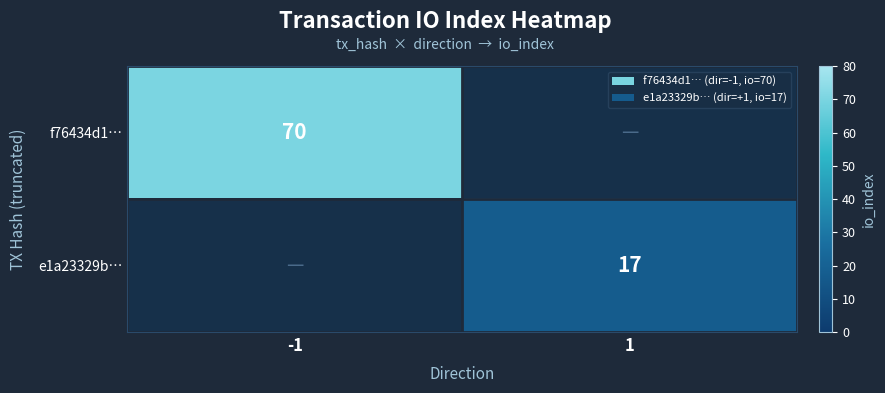

At how many categories does at least one series exceed 57?

1